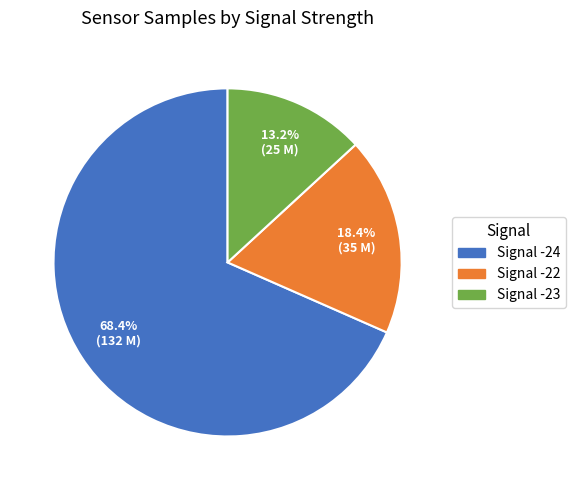

Is there a majority slice in this chart?

Yes